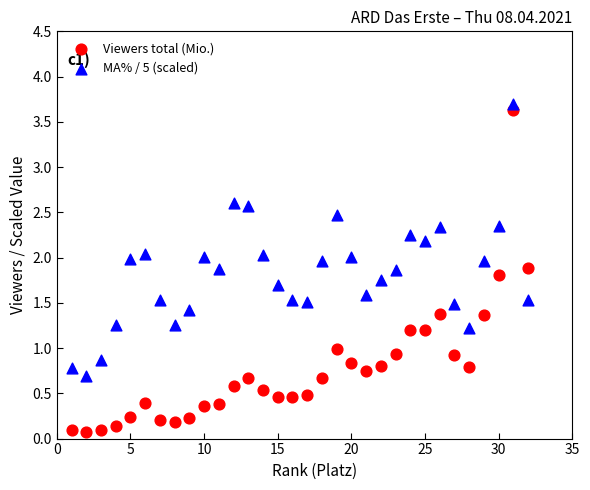

Across all data points, what is the range of Y values (max minus min)?

3.6